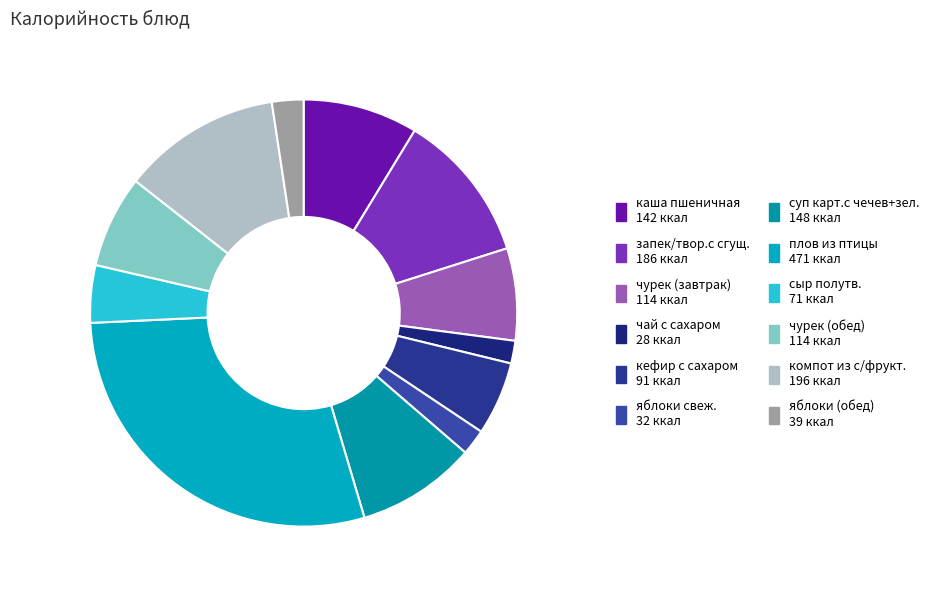

Does any single category account for the majority?

No